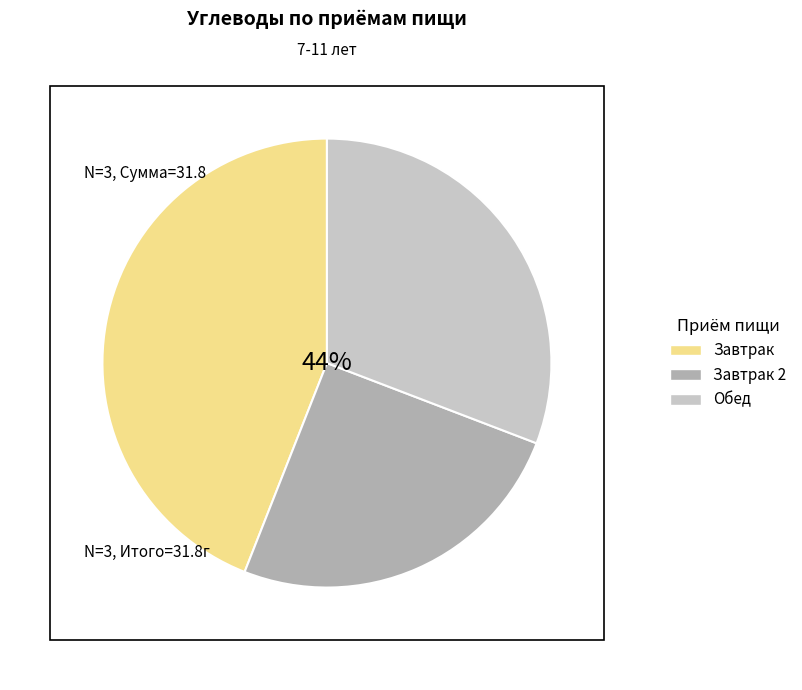

How many slices are in this pie chart?

3